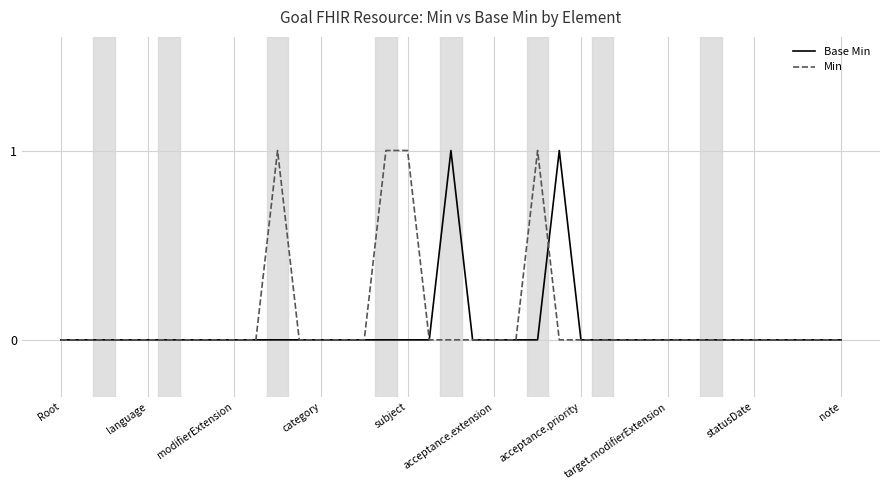

Count the number of categories in the chart.

37